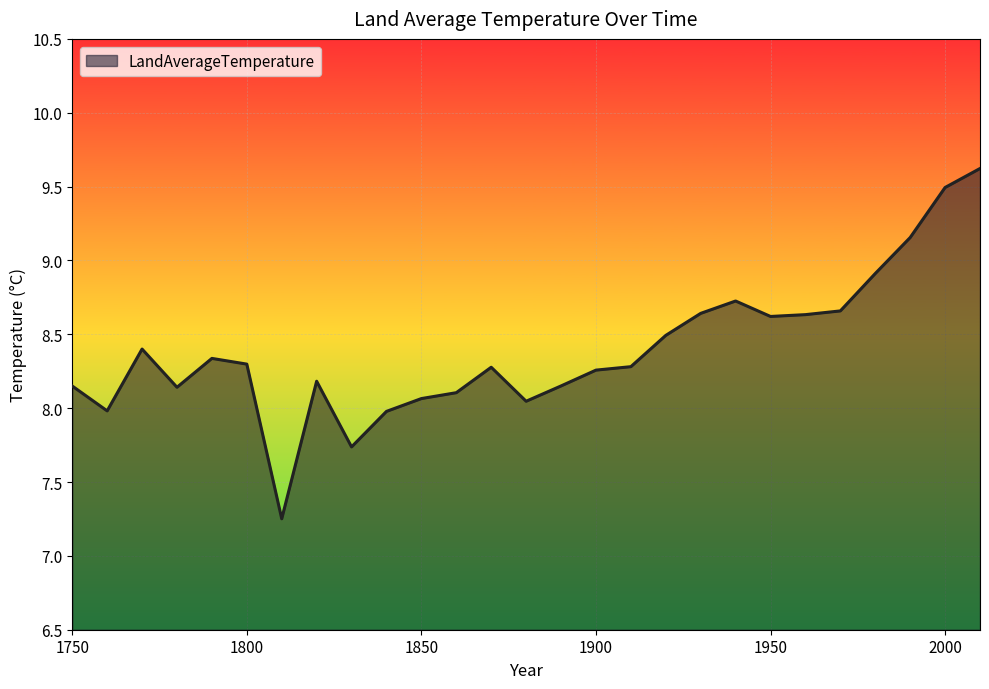

What is the difference between the maximum and minimum values?

2.4